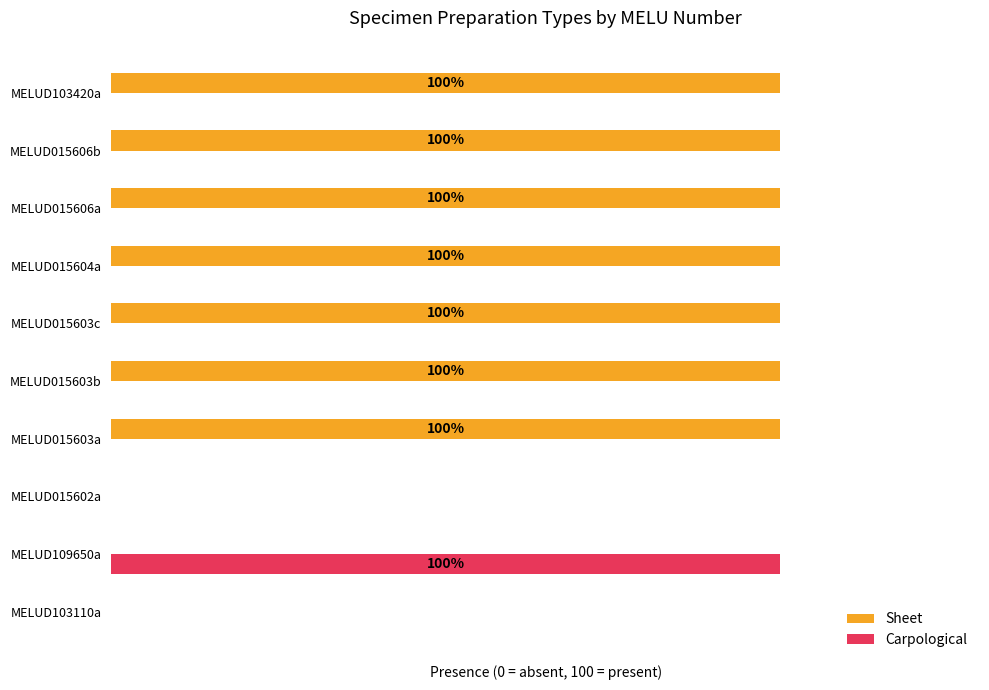

Reading right to left, what are all the values shown in this chart?

Sheet: 100	100	100	100	100	100	100	0	0	0
Carpological: 0	0	0	0	0	0	0	0	100	0